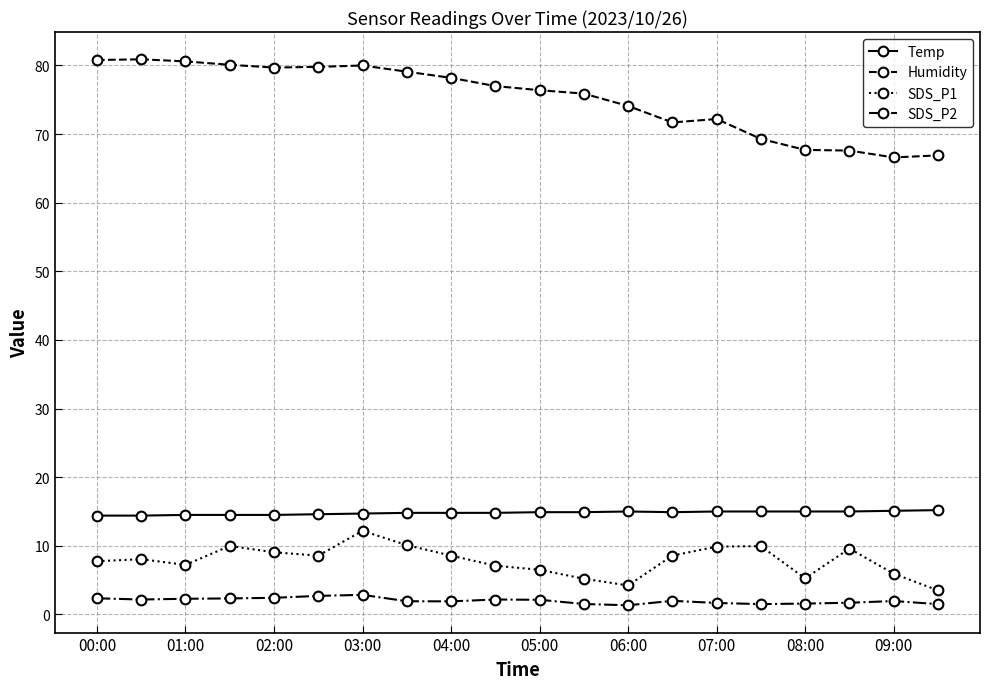

Is this an area chart (filled region under the line)?

No